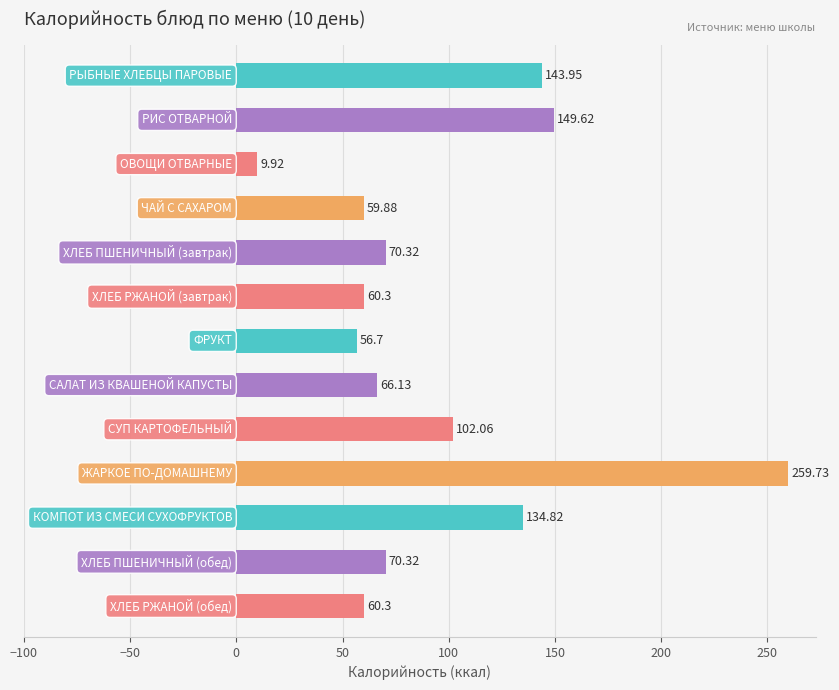

What is the difference between the maximum and second lowest values?

203.0